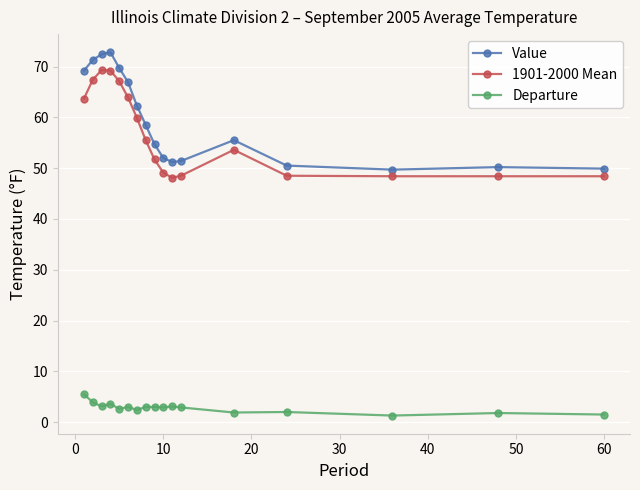

True or false: Departure and 1901-2000 Mean cross at least once.

False